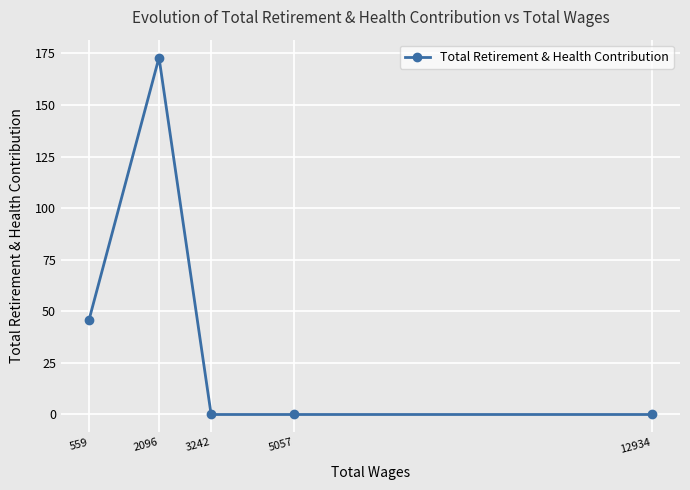

What is the sum of all values?

219